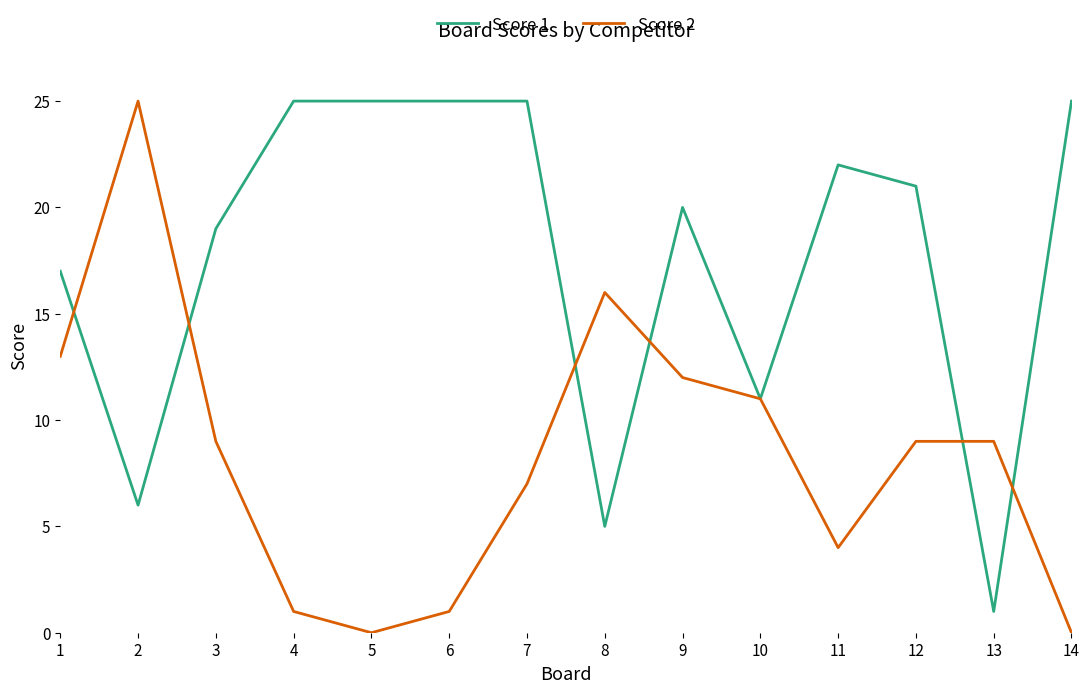

What is the difference between the second highest and second lowest values in the Score 2 series?

16